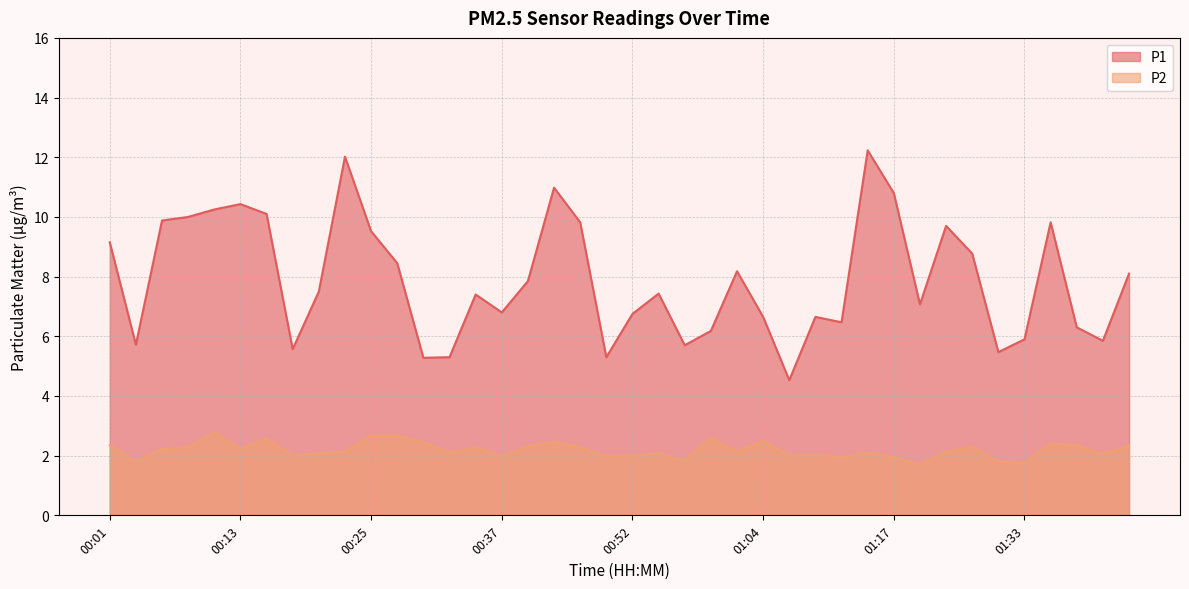

Rank the categories by P2 value from highest to lowest.

00:10, 00:25, 00:28, 00:59, 00:15, 01:04, 00:42, 00:30, 01:35, 00:01, 01:38, 01:42, 00:40, 01:28, 00:08, 00:35, 00:47, 00:06, 00:13, 00:23, 01:02, 01:25, 00:32, 01:14, 00:20, 00:54, 01:40, 01:09, 00:18, 00:52, 01:07, 00:37, 00:49, 01:12, 01:17, 00:57, 00:03, 01:30, 01:33, 01:20